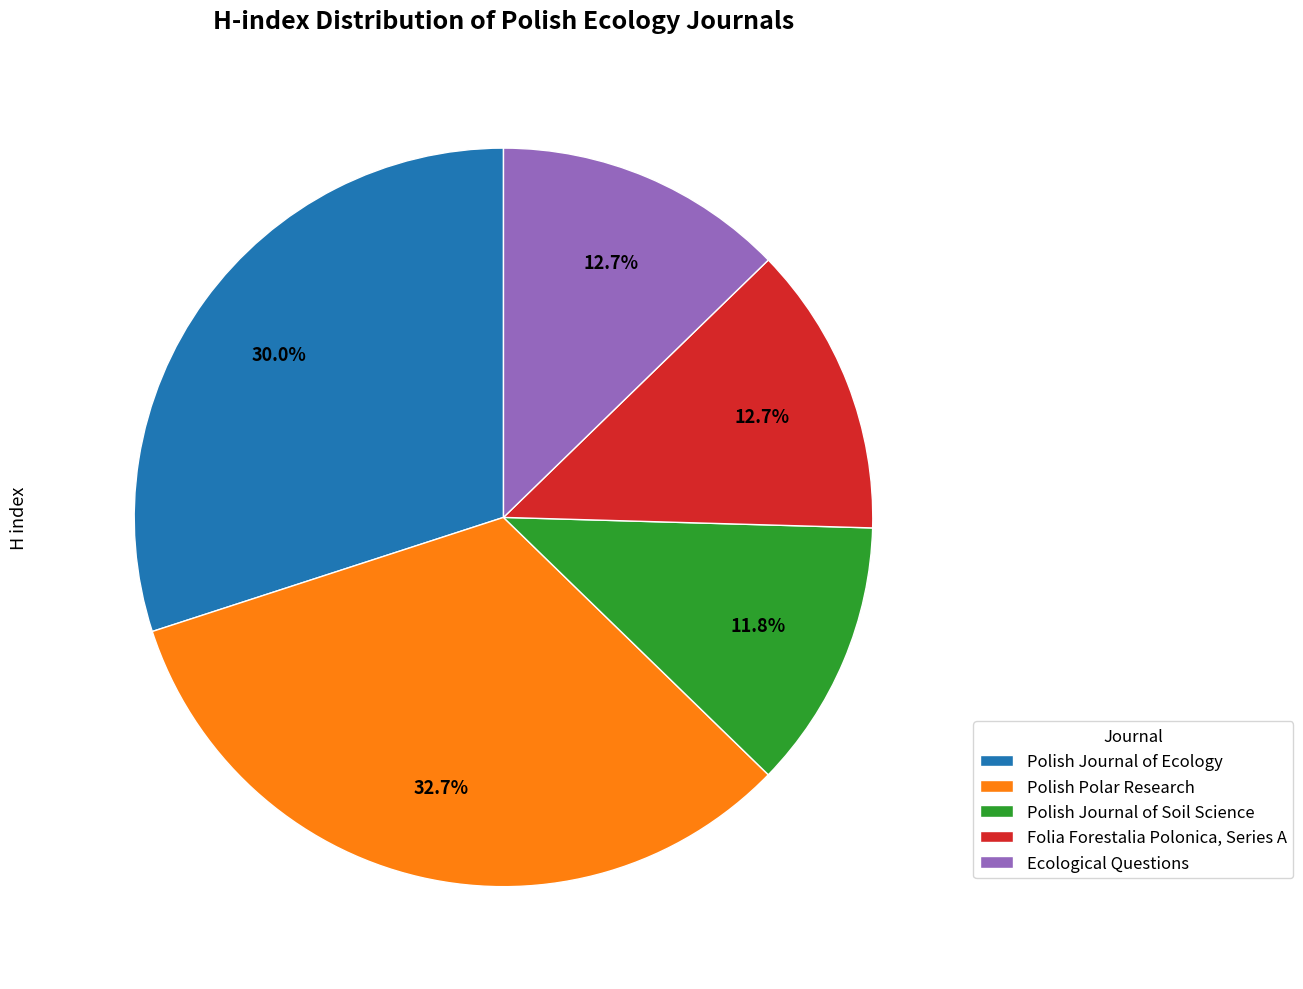

Is there any slice that represents more than half of the pie?

No